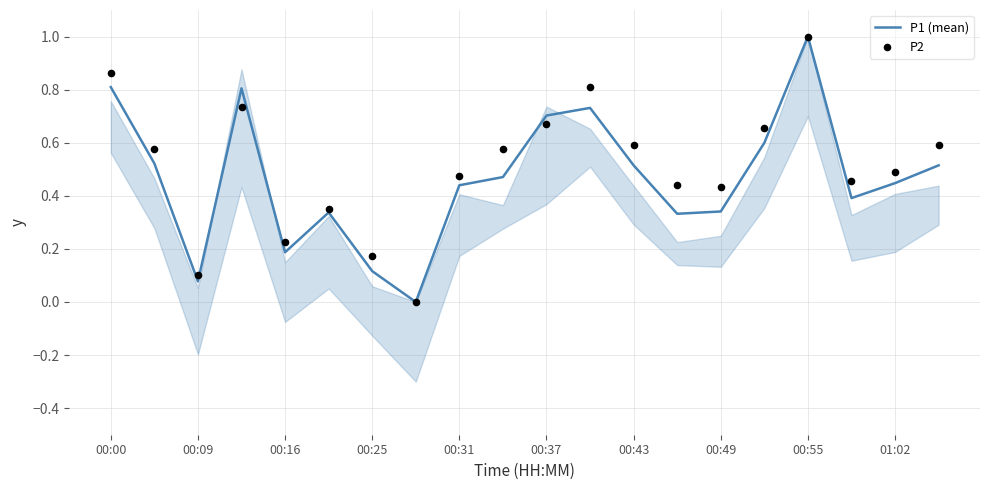

What is the highest value of the P1 (mean) series?

1.0